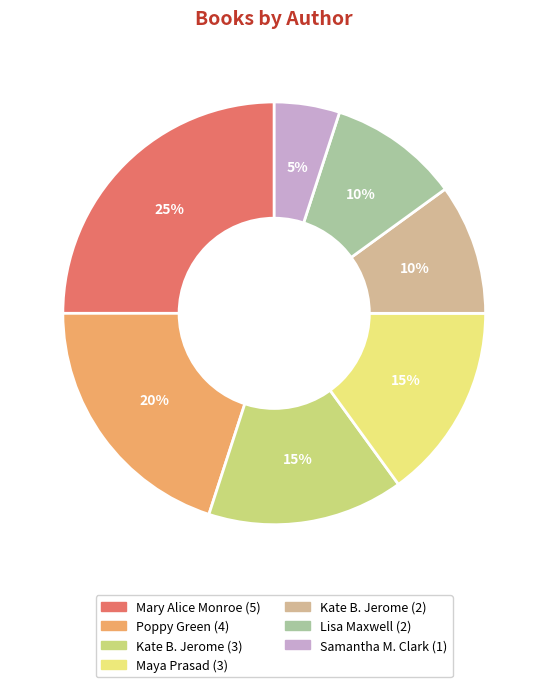

Is there a majority slice in this chart?

No